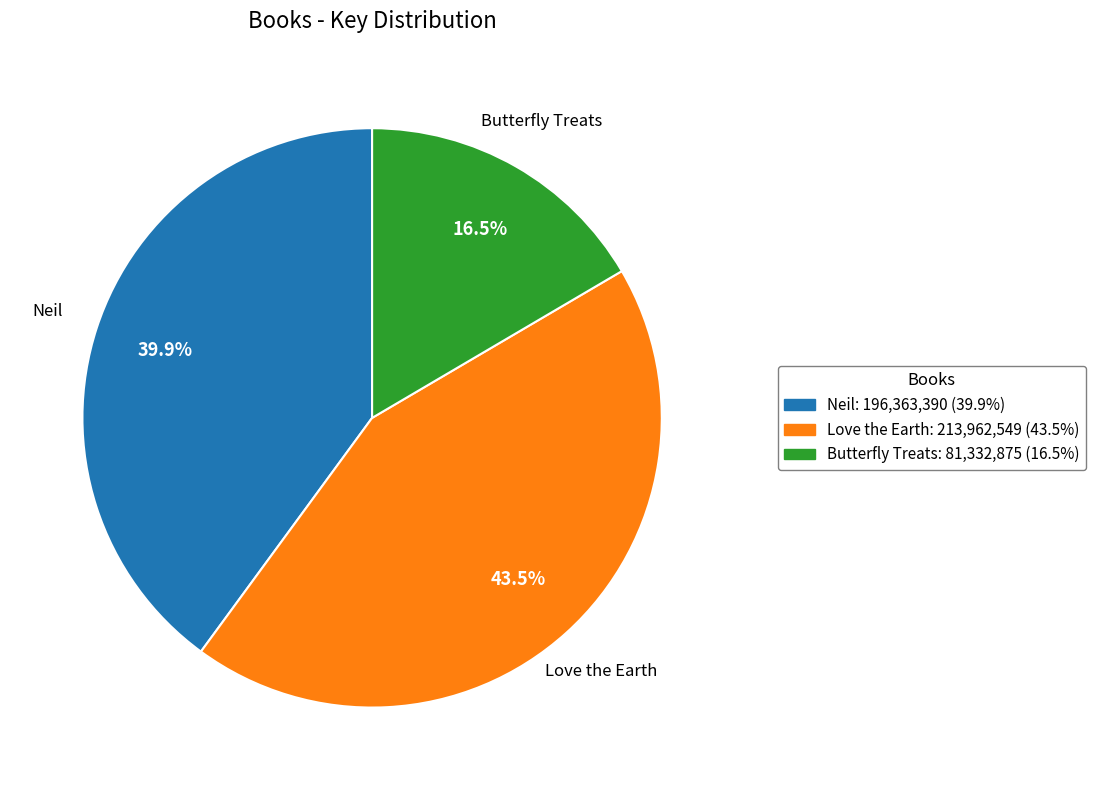

Rank the categories by value from lowest to highest.

Butterfly Treats, Neil, Love the Earth